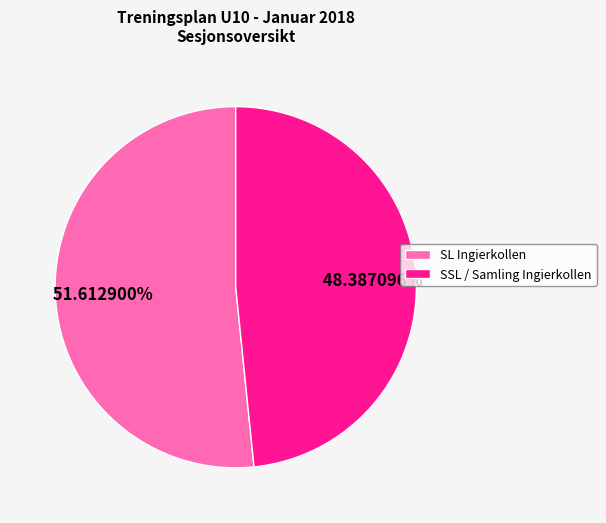

What percentage is the SL Ingierkollen slice, to the nearest percent?

52%